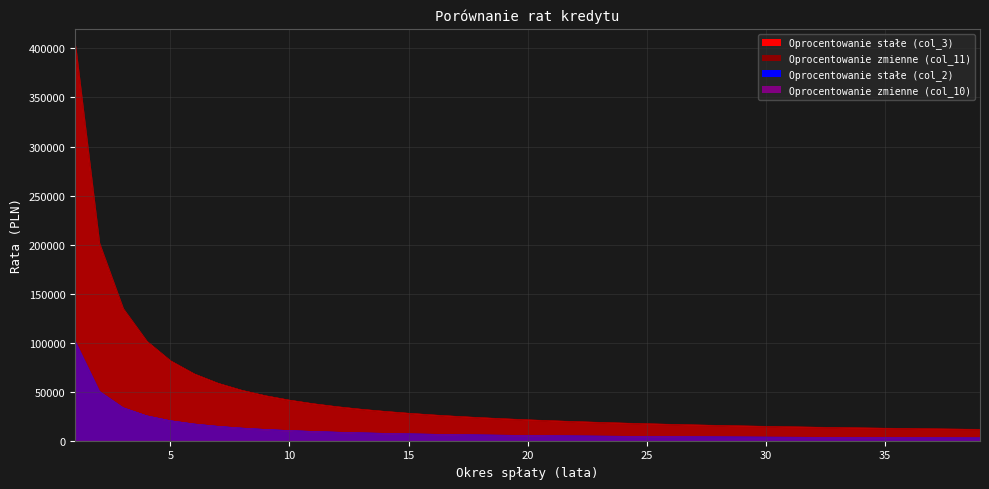

True or false: Oprocentowanie zmienne (col_10) and Oprocentowanie stałe (col_2) intersect in this chart.

False